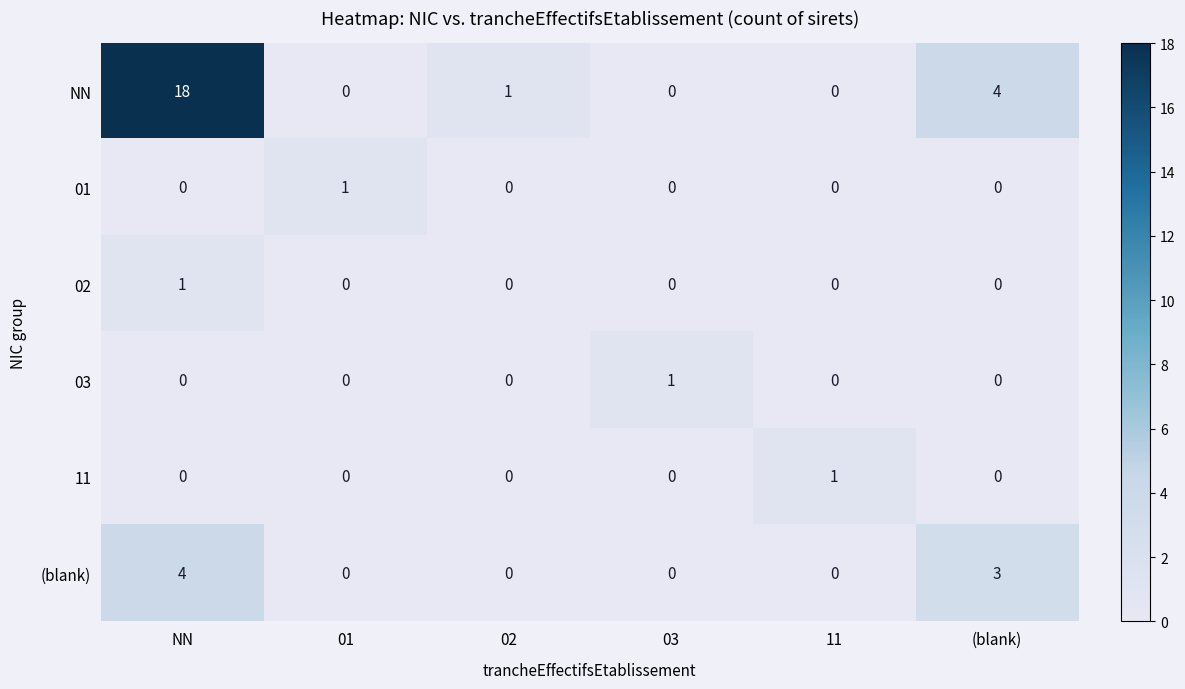

What is the total value across all series at 03?

1